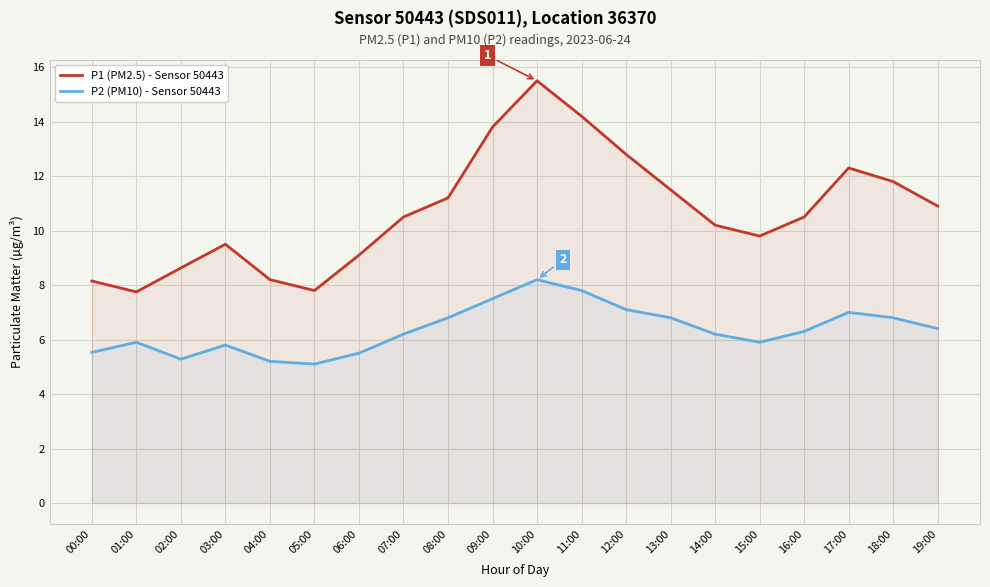

At 05:00, list the series in order from largest to smallest.

P1 (PM2.5) - Sensor 50443, P2 (PM10) - Sensor 50443